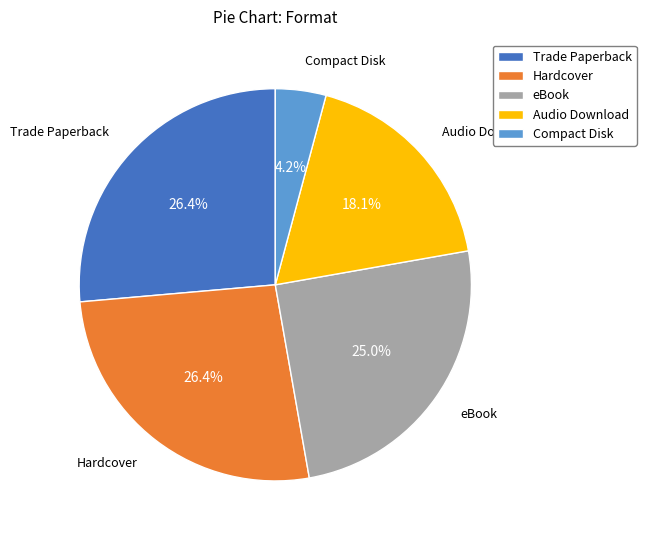

How much of the chart is everything except Compact Disk?

95.8%